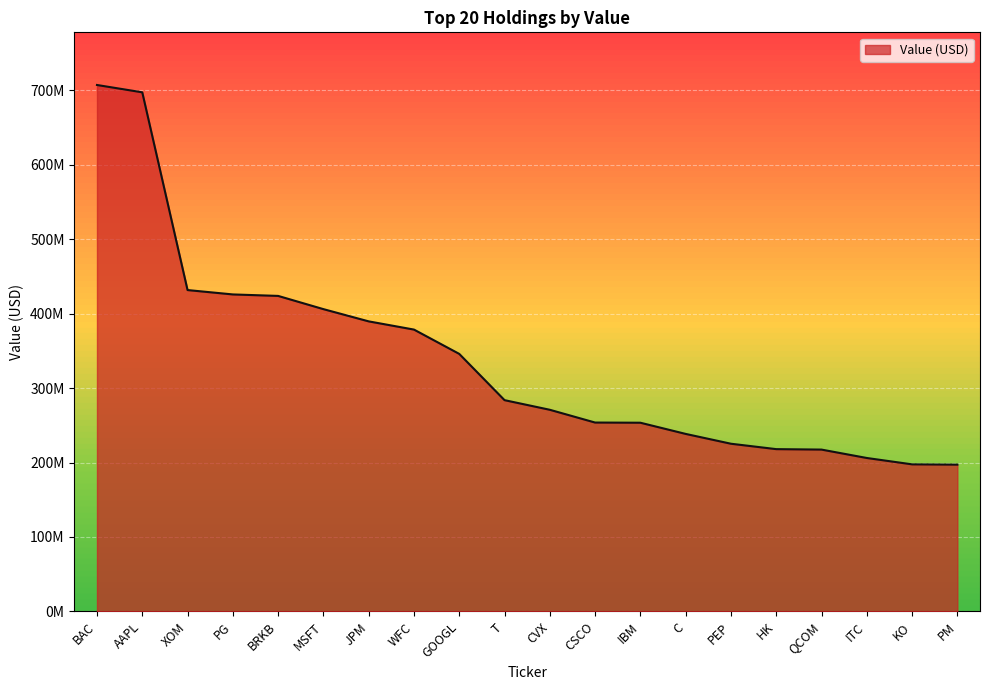

Approximately how many times larger is the value at MSFT compared to GOOGL?

1.2